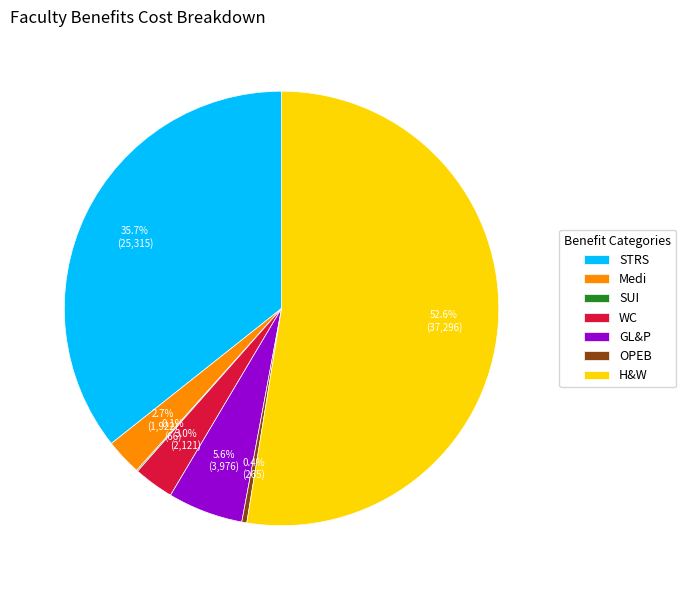

What percentage is NOT represented by GL&P?

94.4%